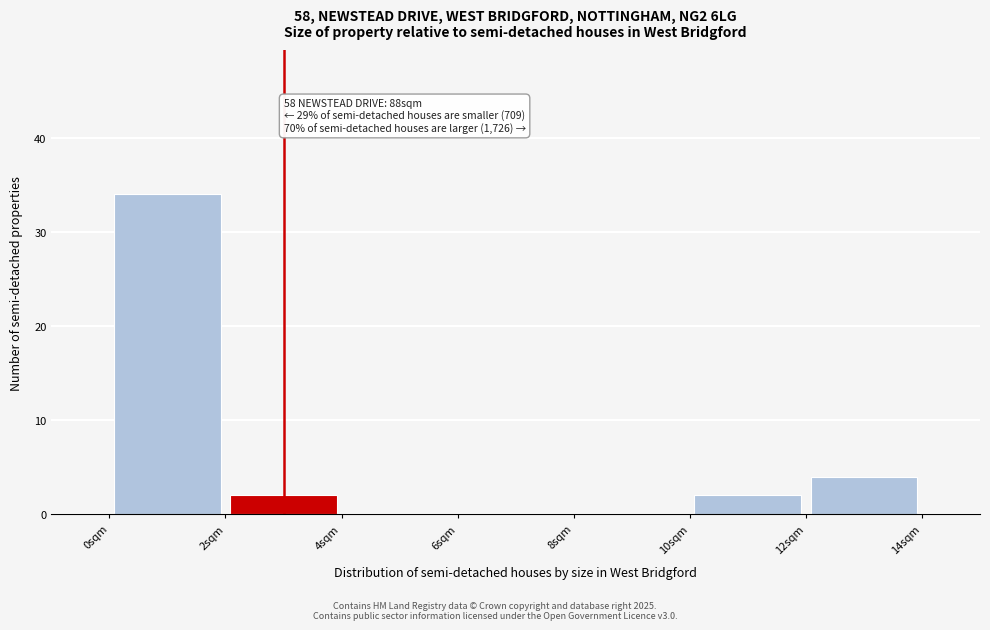

Which range on the x-axis has the tallest bar?

0 to 2